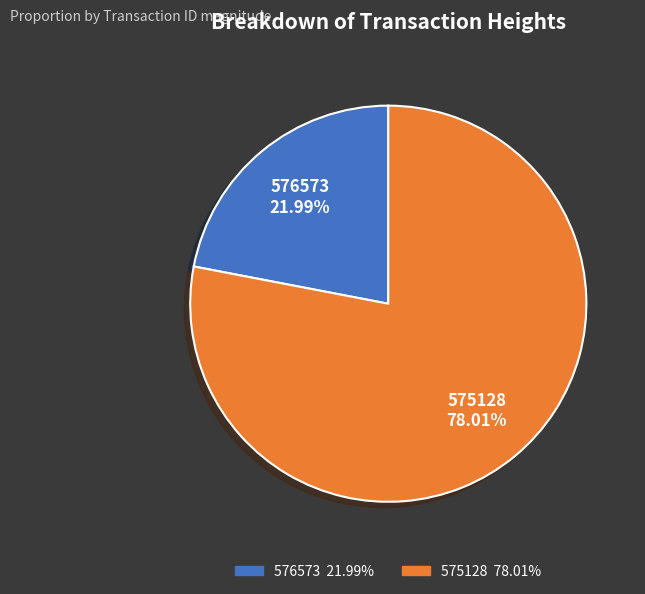

What is the majority slice?

575128